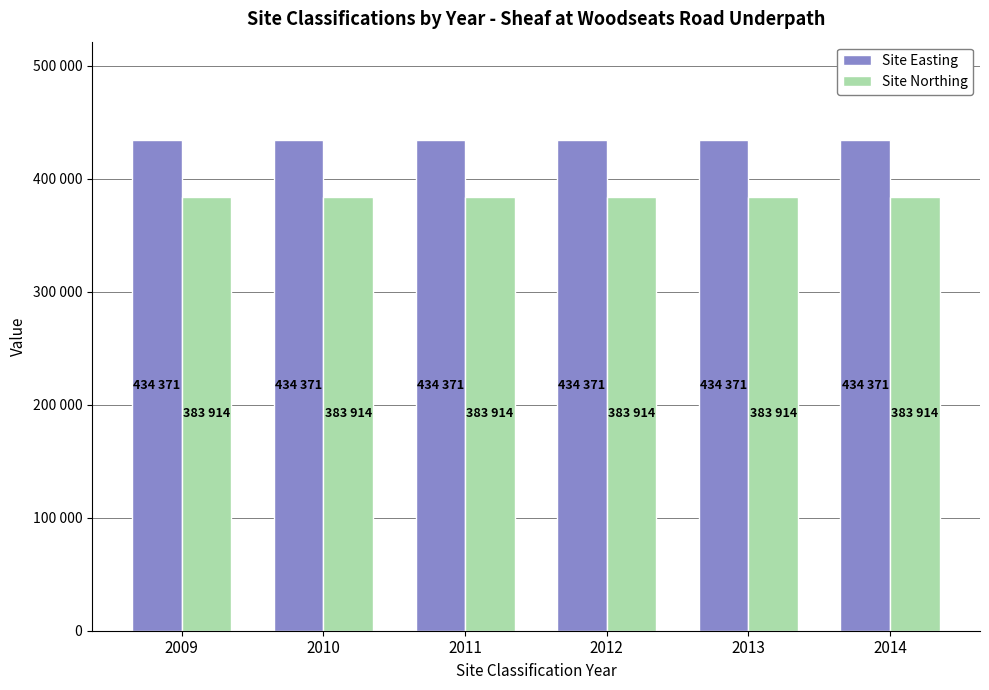

What are all the series names shown in the legend?

Site Easting, Site Northing